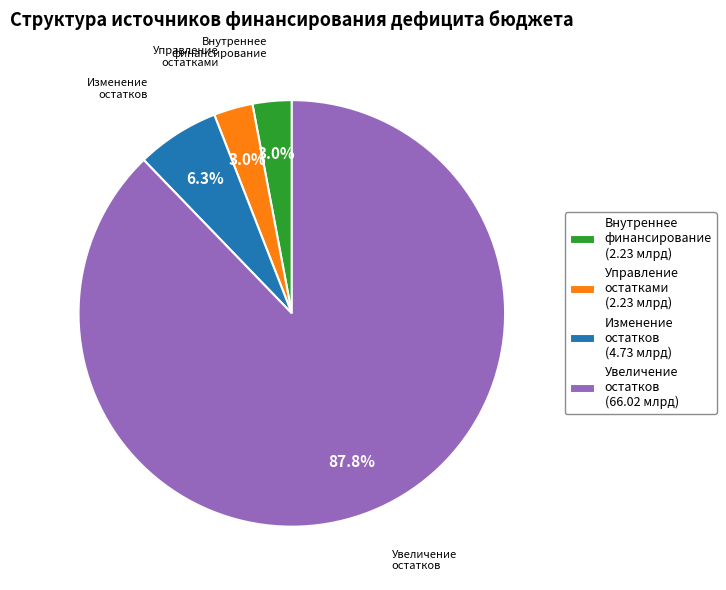

Which category has the biggest portion of the pie?

Увеличение остатков (66.02 млрд)